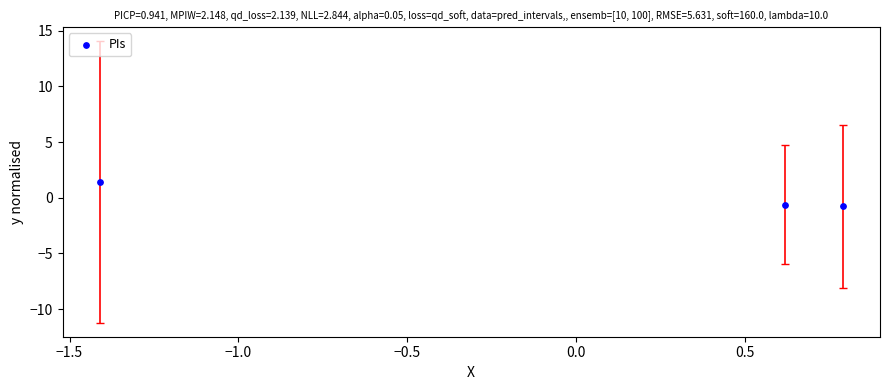

What is the range of X values (max minus min)?

2.2